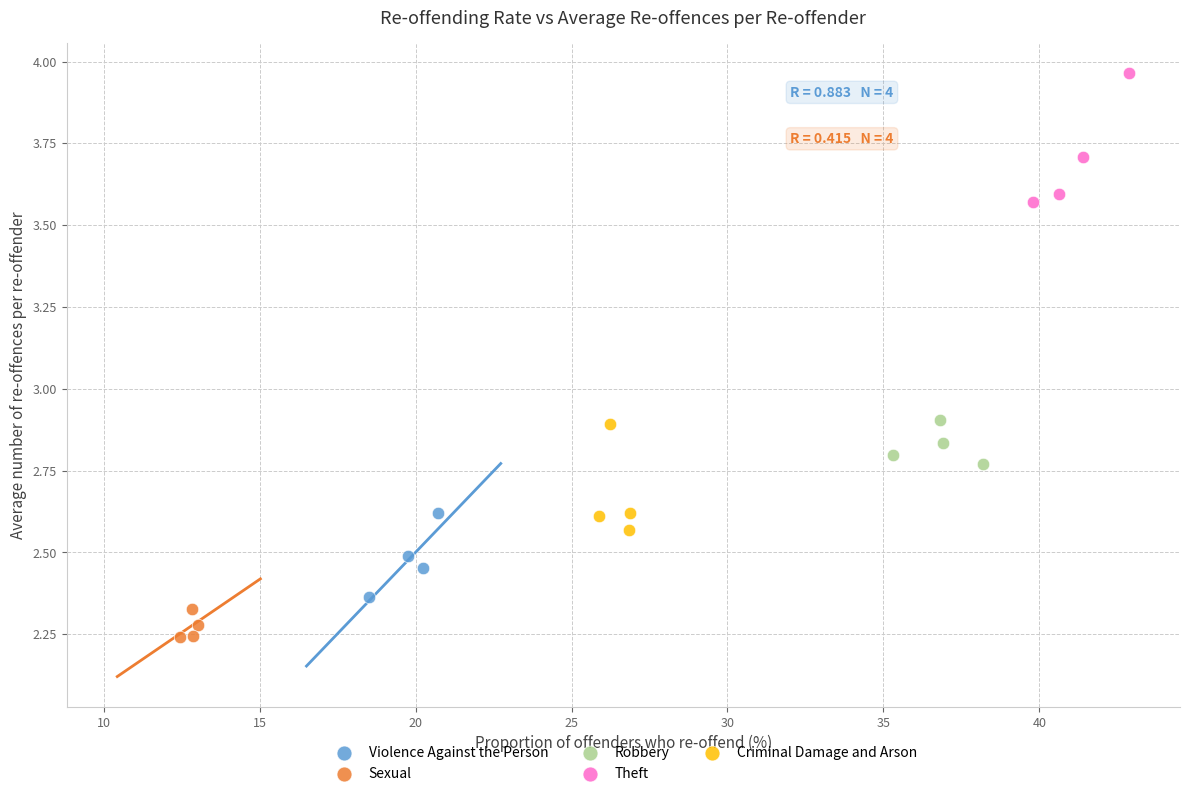

Which series has the largest Y range (max minus min)?

Theft